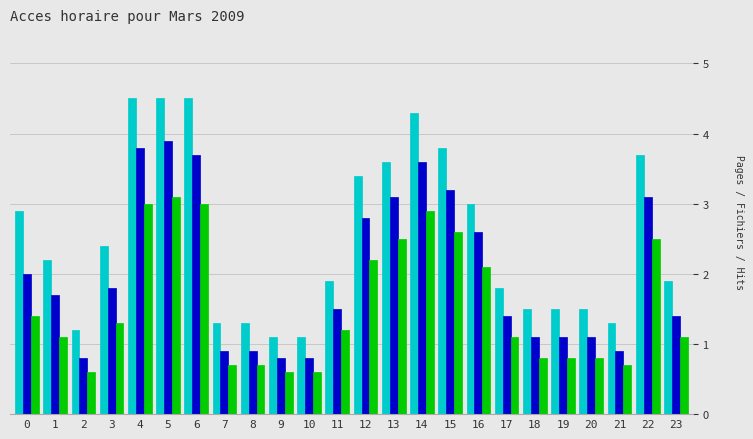

What is the total value across all series at 3?

5.5